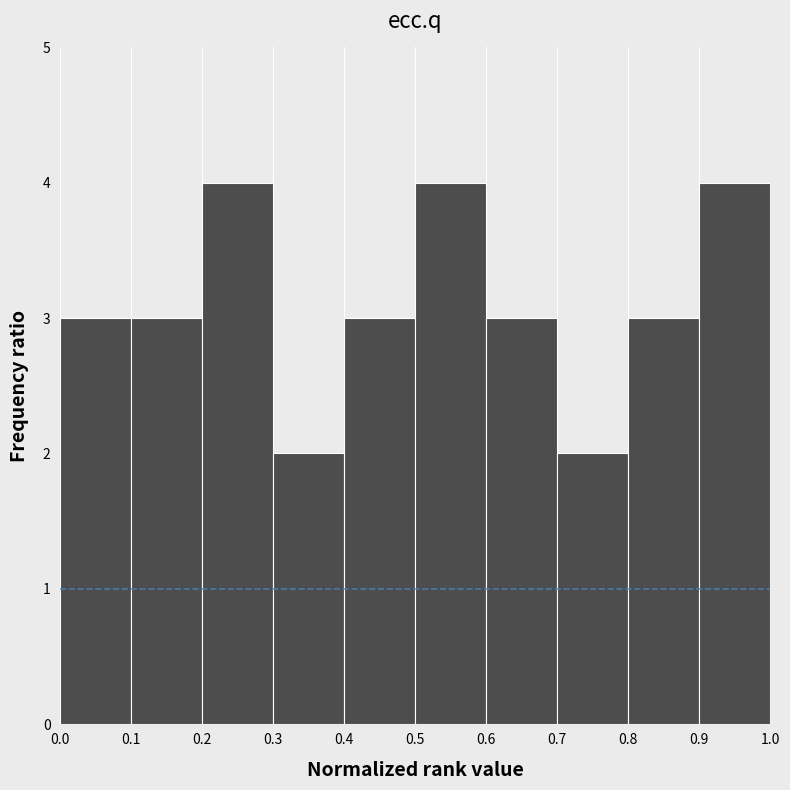

How tall is the bar that spans 0.0 to 0.1 on the x-axis? The values are not printed on the chart, so give them approximately, as read against the axis.

3